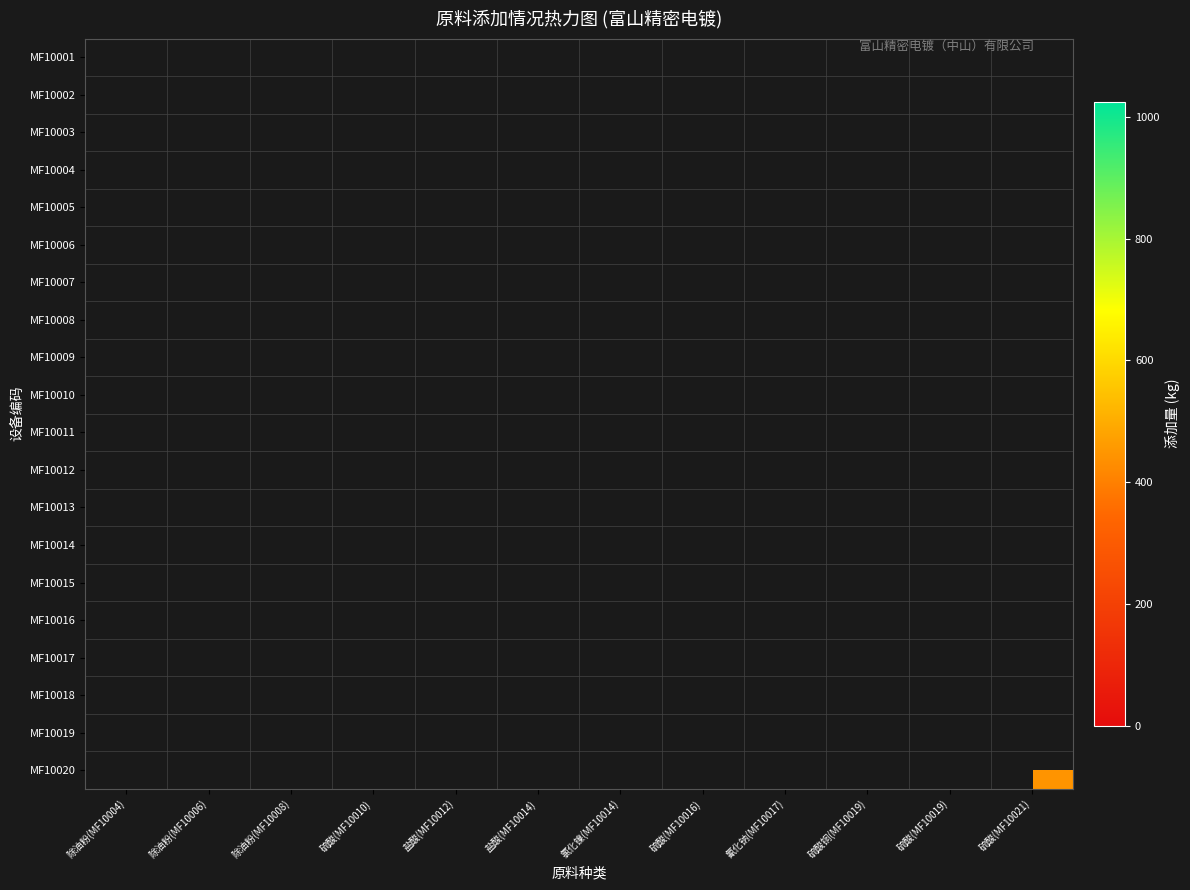

List the series in order of their overall mean, highest first.

MF10001, MF10002, MF10003, MF10004, MF10005, MF10006, MF10007, MF10008, MF10009, MF10010, MF10011, MF10012, MF10013, MF10014, MF10015, MF10016, MF10017, MF10018, MF10019, MF10020